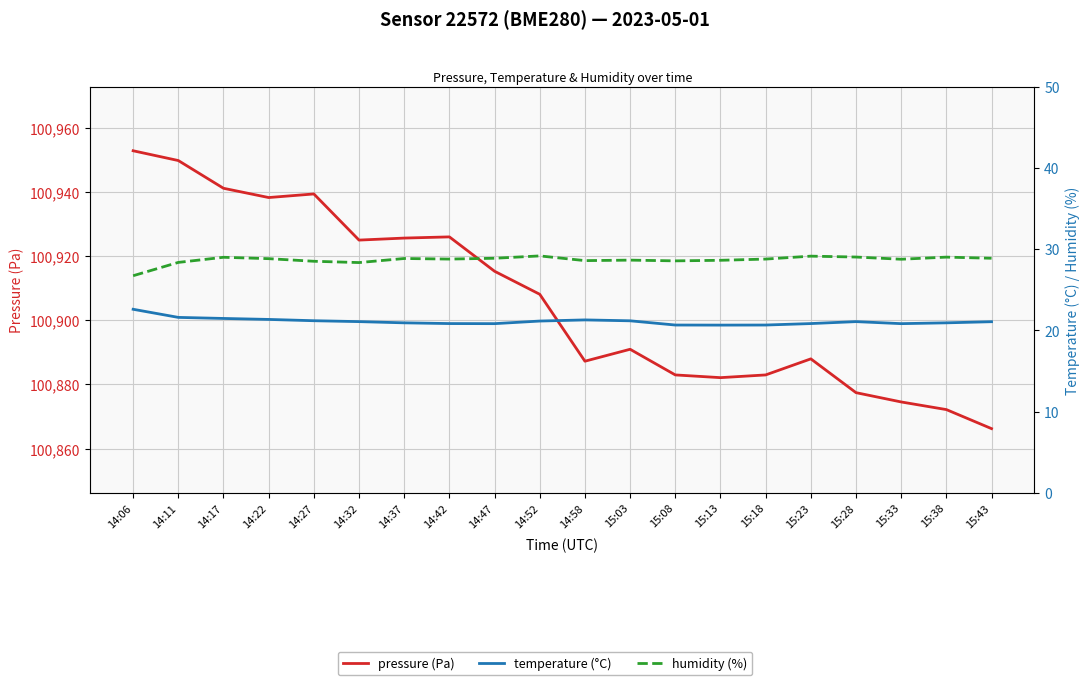

Reading right to left, extract all data points from this chart.

pressure (Pa): 15:43=100866.2	15:38=100872.2	15:33=100874.6	15:28=100877.4	15:23=100888.0	15:18=100883.0	15:13=100882.1	15:08=100883.0	15:03=100891.0	14:58=100887.3	14:52=100908.1	14:47=100915.3	14:42=100926.0	14:37=100925.7	14:32=100925.0	14:27=100939.4	14:22=100938.3	14:17=100941.2	14:11=100949.8	14:06=100952.9
temperature (°C): 15:43=21.1	15:38=20.9	15:33=20.8	15:28=21.1	15:23=20.8	15:18=20.6	15:13=20.6	15:08=20.6	15:03=21.2	14:58=21.3	14:52=21.1	14:47=20.8	14:42=20.8	14:37=20.9	14:32=21.1	14:27=21.2	14:22=21.3	14:17=21.5	14:11=21.6	14:06=22.6
humidity (%): 15:43=28.9	15:38=29.0	15:33=28.8	15:28=29.0	15:23=29.1	15:18=28.8	15:13=28.6	15:08=28.6	15:03=28.6	14:58=28.6	14:52=29.2	14:47=28.9	14:42=28.8	14:37=28.8	14:32=28.3	14:27=28.5	14:22=28.8	14:17=29.0	14:11=28.4	14:06=26.7